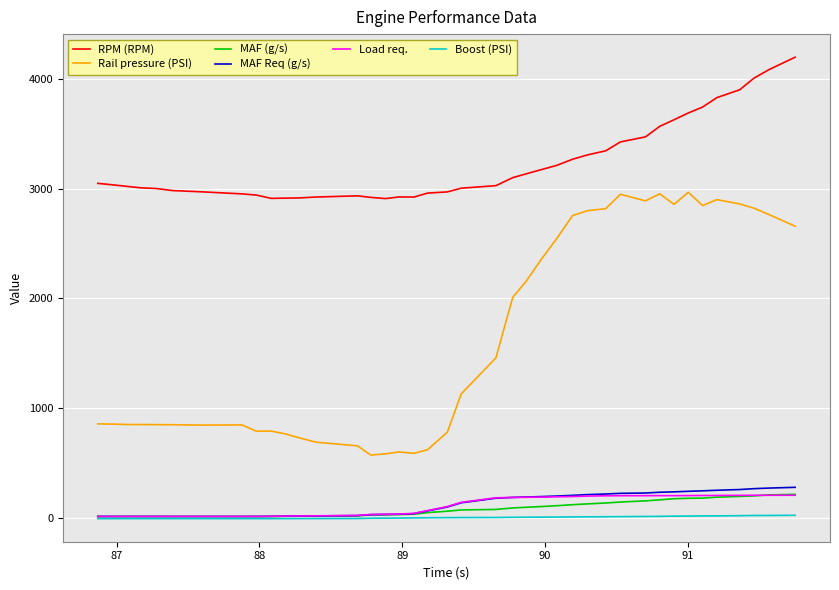

What is the sum of all Load req. values?

4364.6